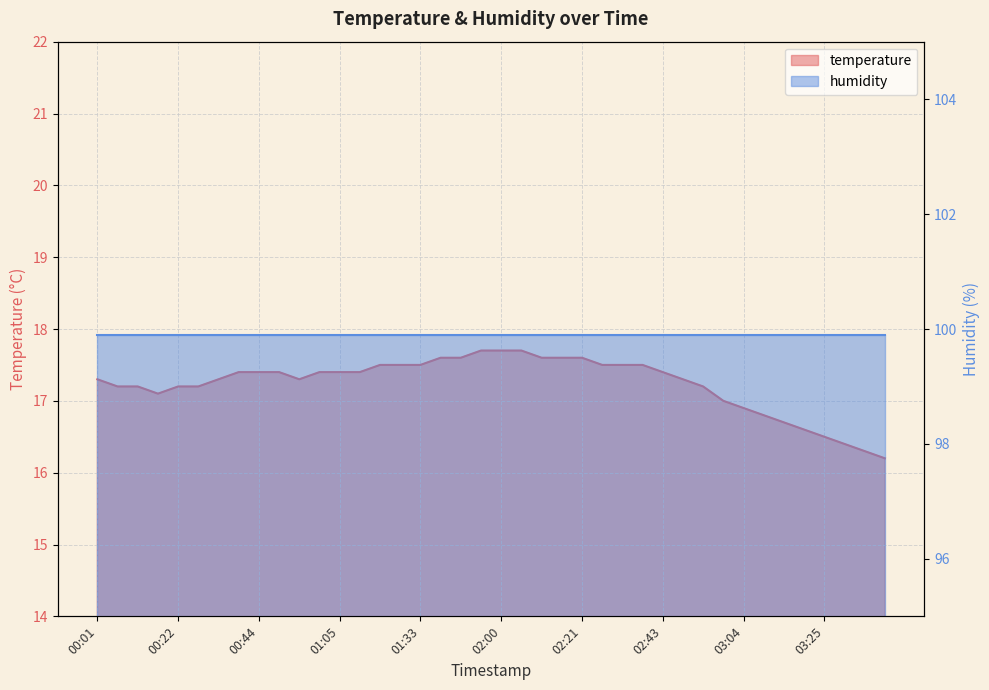

What is the greatest value displayed?

17.7